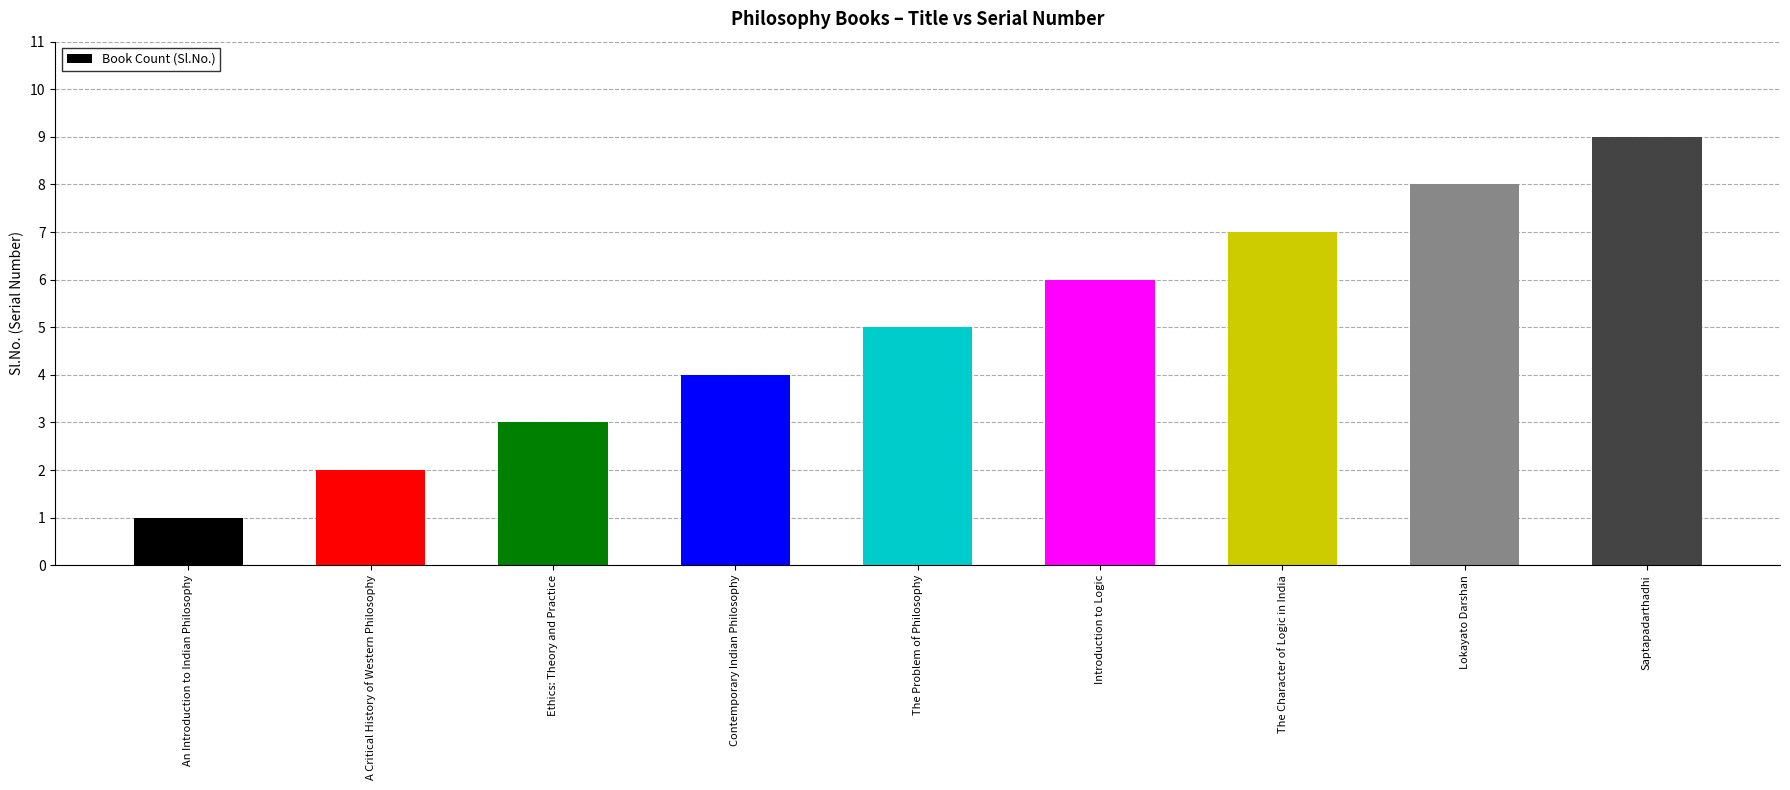

List the labels in order of value, smallest first.

An Introduction to Indian Philosophy, A Critical History of Western Philosophy, Ethics: Theory and Practice, Contemporary Indian Philosophy, The Problem of Philosophy, Introduction to Logic, The Character of Logic in India, Lokayato Darshan, Saptapadarthadhi